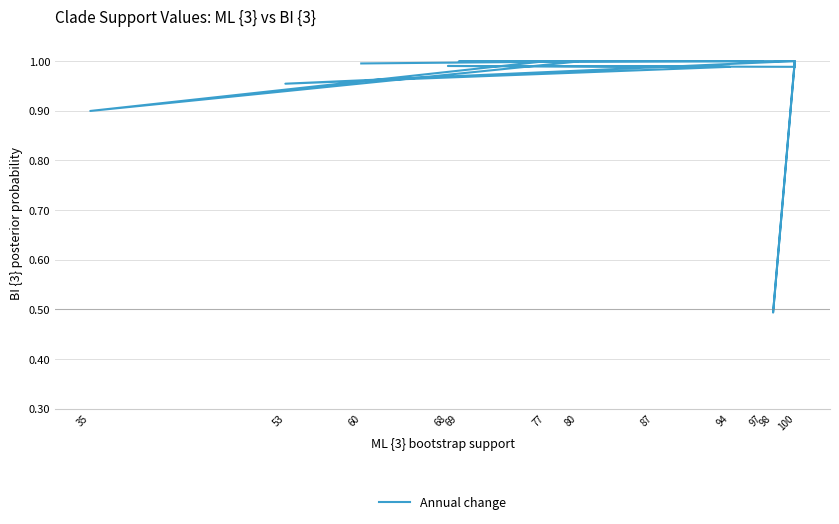

Count the number of data series in this chart.

1